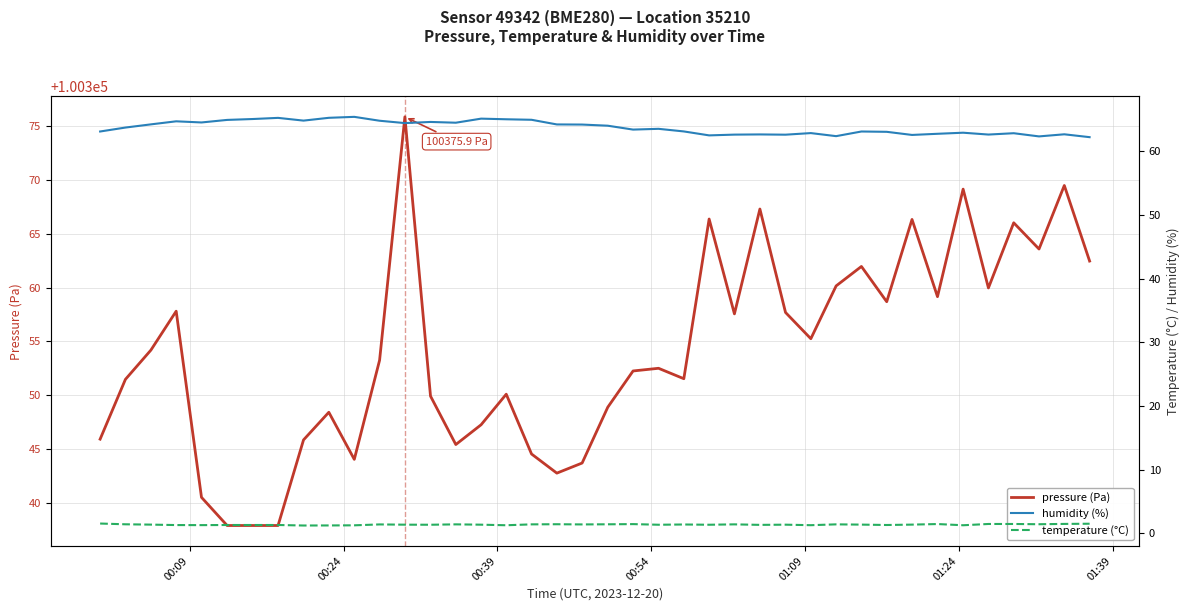

What is the maximum value for pressure (Pa)?

100375.9